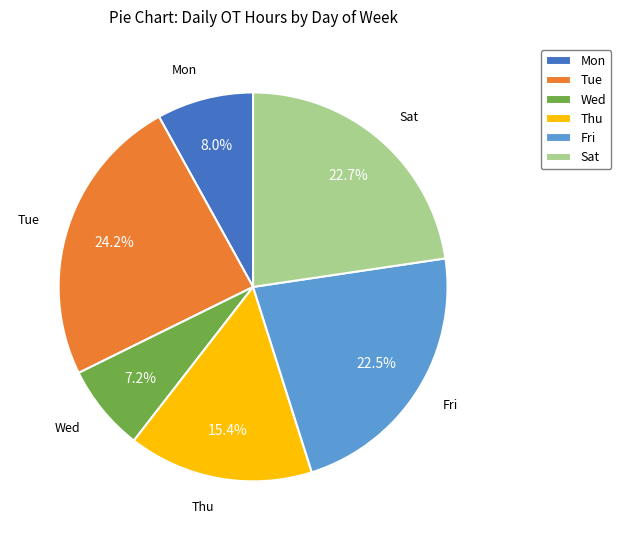

How many segments does this pie chart have?

6